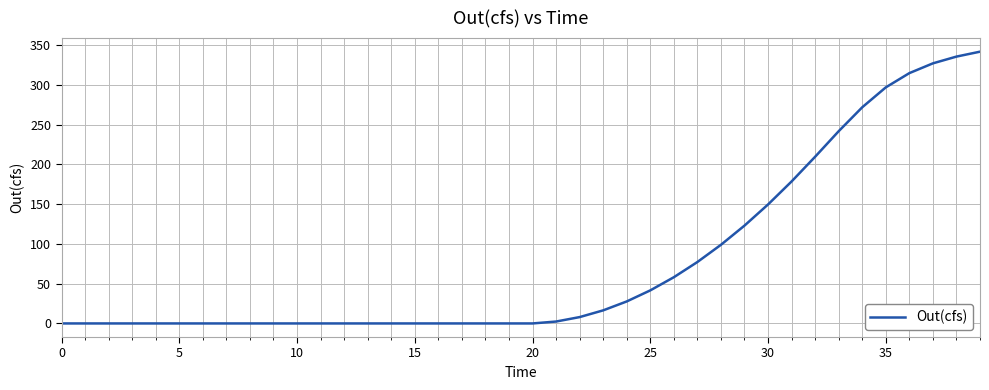

What is the maximum value shown in the chart?

341.6